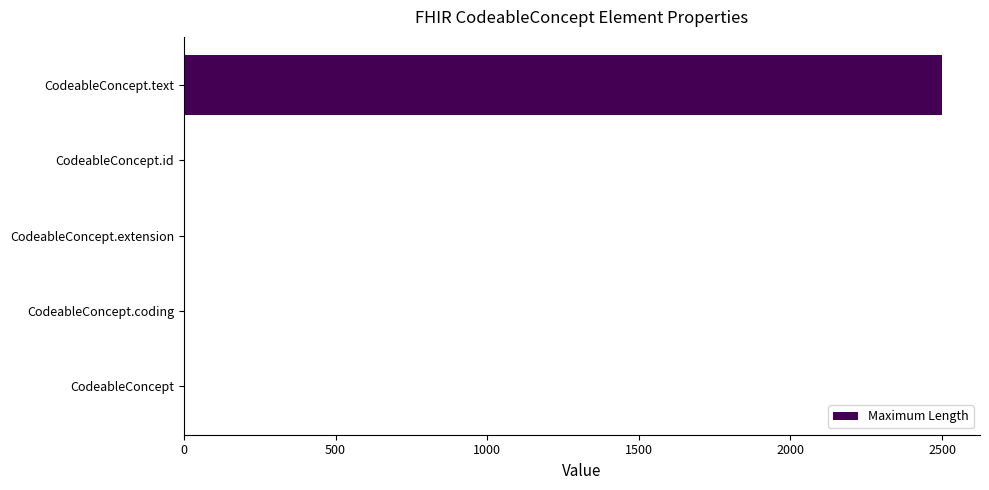

The chart shows a value of 1097 at CodeableConcept.coding. True or false?

False